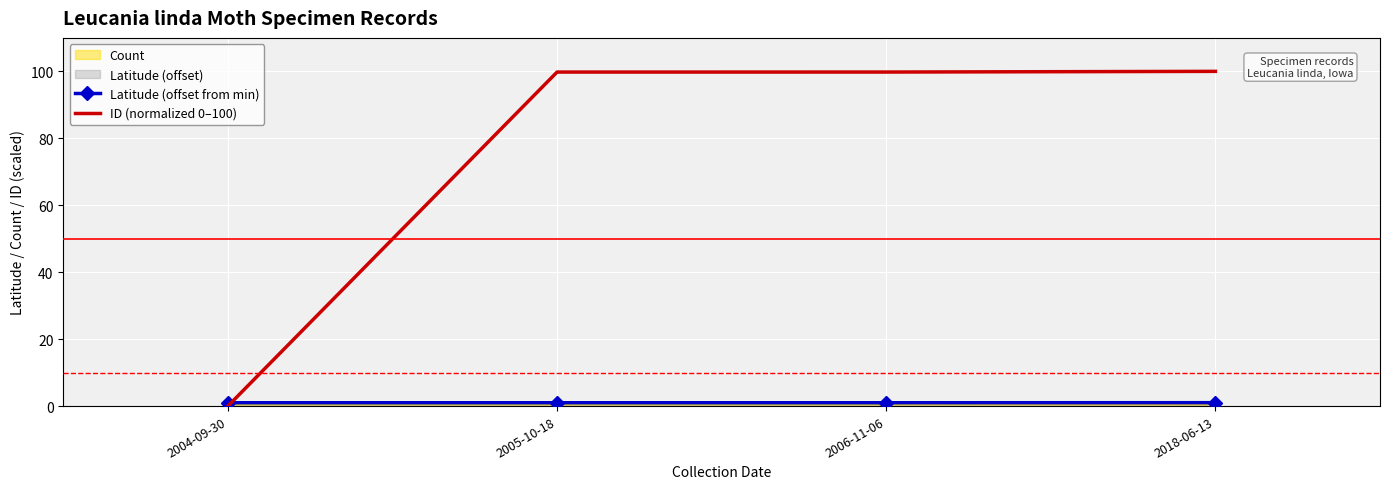

How many times do ID (normalized 0–100) and Latitude (offset from min) cross each other?

1